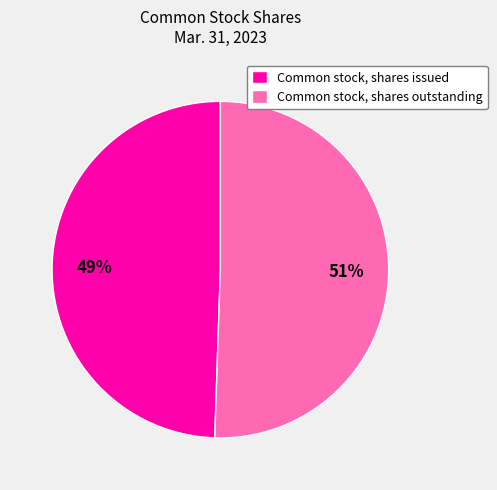

To the nearest percent, what is the combined percentage of Common stock, shares issued and Common stock, shares outstanding?

100%